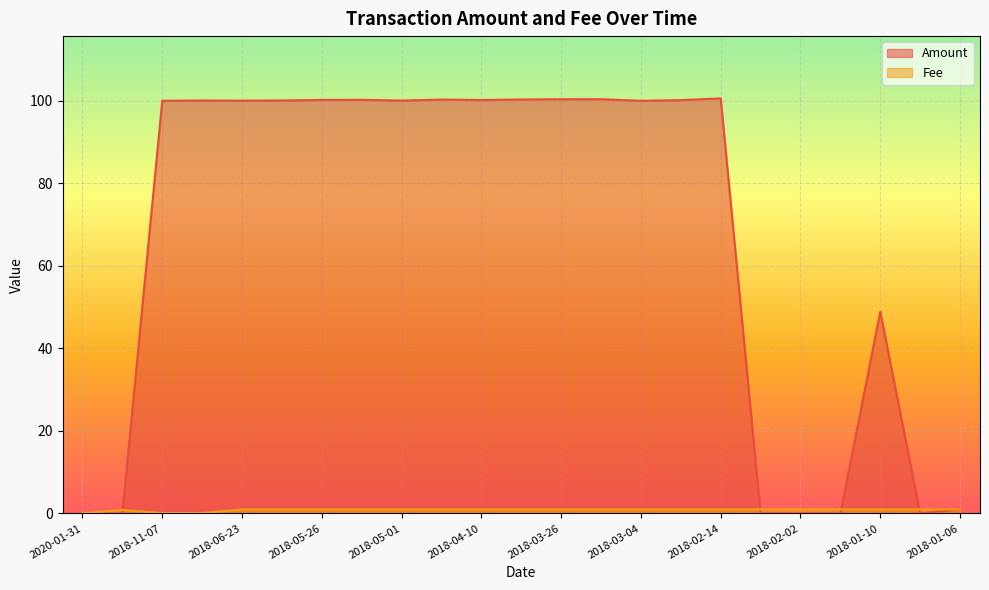

Does the chart display data point markers on the line(s)?

No